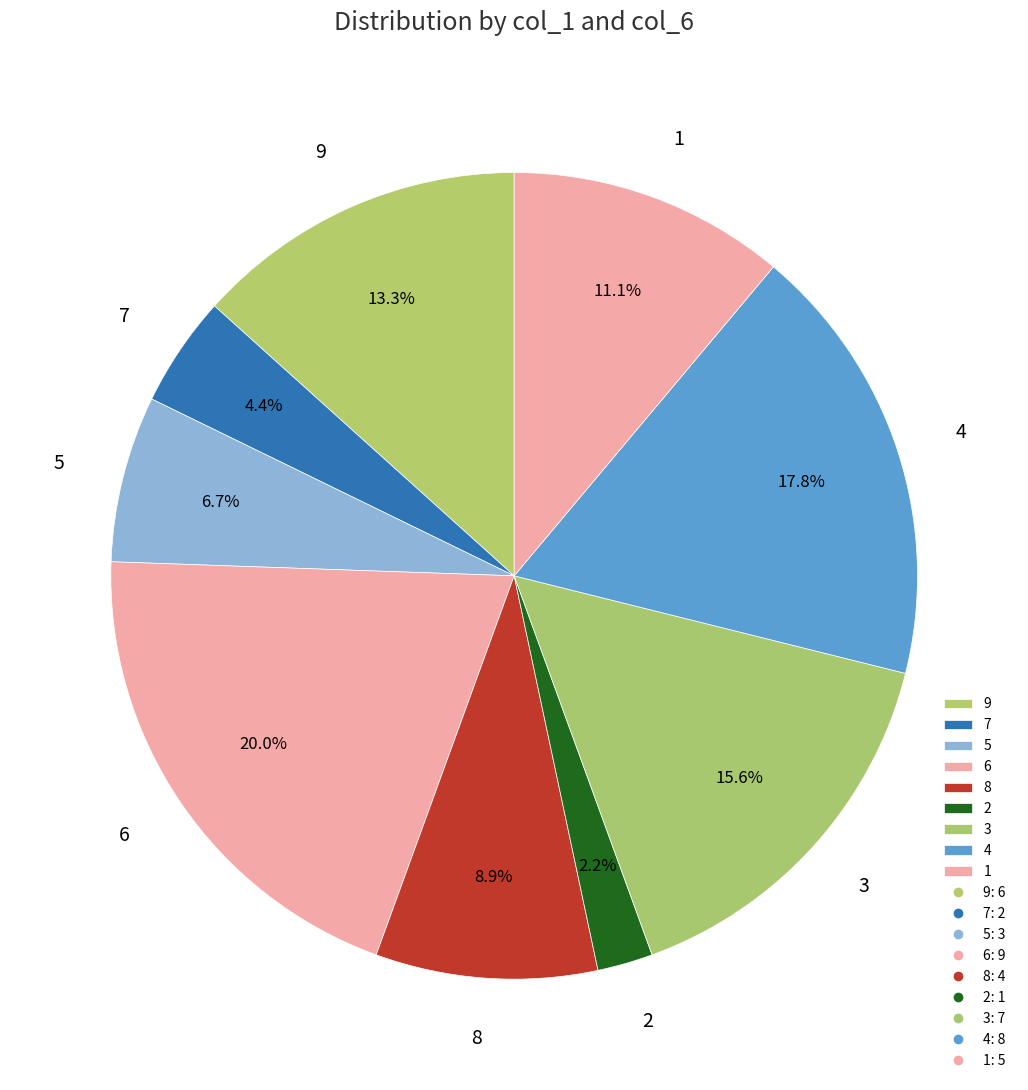

Is it true that 4 is 5% of the pie?

False